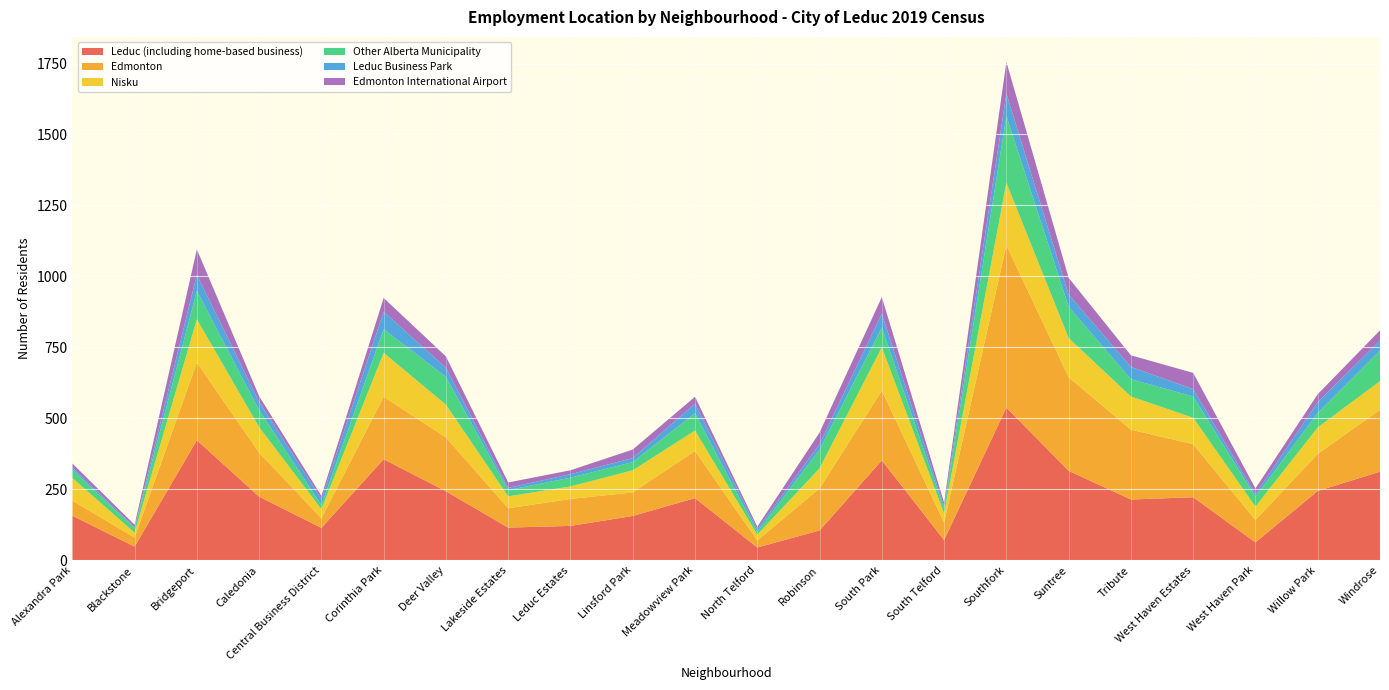

Reading left to right, extract all data points from this chart.

Leduc (including home-based business): 157	48	423	224	114	356	243	115	121	156	219	45	105	352	71	538	315	214	222	63	244	312
Edmonton: 53	32	274	155	34	220	190	68	95	83	166	25	148	246	62	572	330	246	187	79	131	218
Nisku: 80	17	152	90	32	155	115	42	44	78	72	20	71	152	32	220	138	117	93	47	93	101
Other Alberta Municipality: 29	16	100	60	14	83	98	22	31	29	61	10	66	70	16	235	110	61	75	35	51	108
Leduc Business Park: 8	3	57	29	21	62	32	8	12	14	34	9	19	49	9	79	43	43	26	9	38	35
Edmonton International Airport: 14	9	89	20	12	48	40	19	14	30	24	9	41	58	13	112	59	41	57	20	28	36